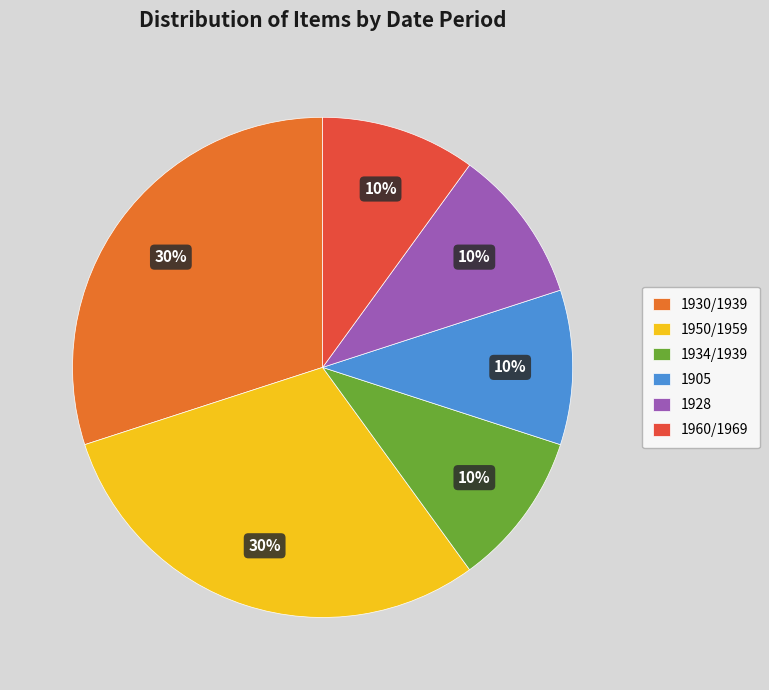

To the nearest percent, what is the combined percentage of 1950/1959 and 1905?

40%